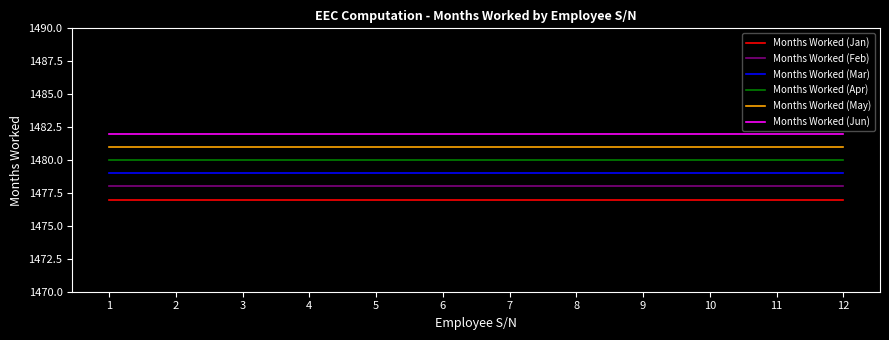

What is the total value across all series at 9?

8877